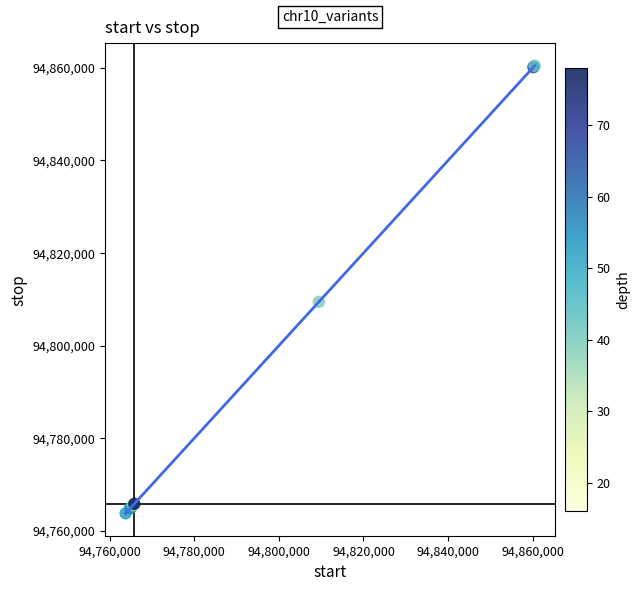

What Y value in the scatter plot is closest to 94812105?

94809451